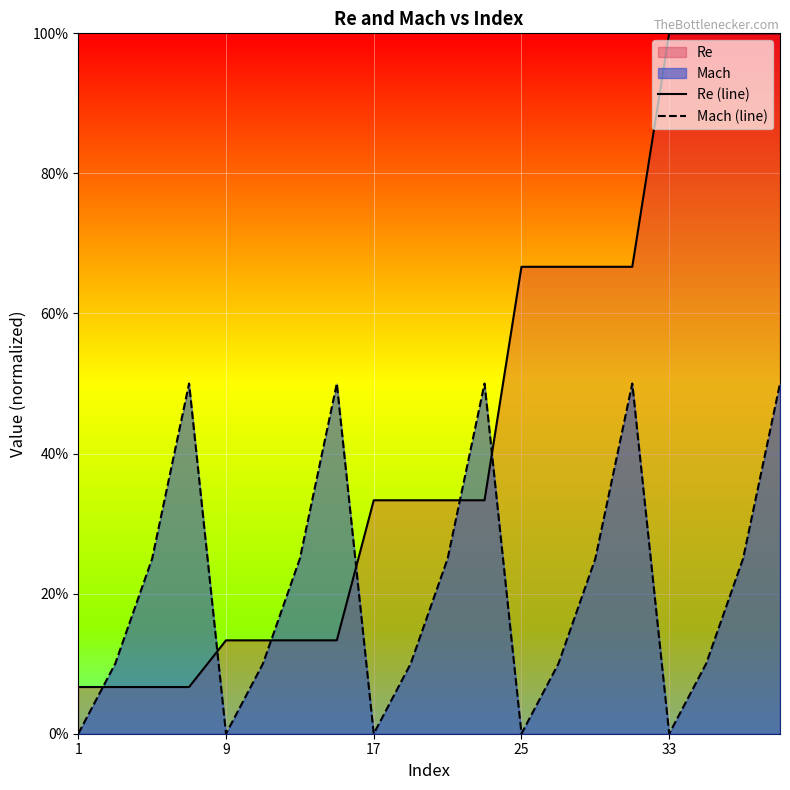

Which series ends up on top after the final intersection of Mach (line) and Re (line)?

Re (line)